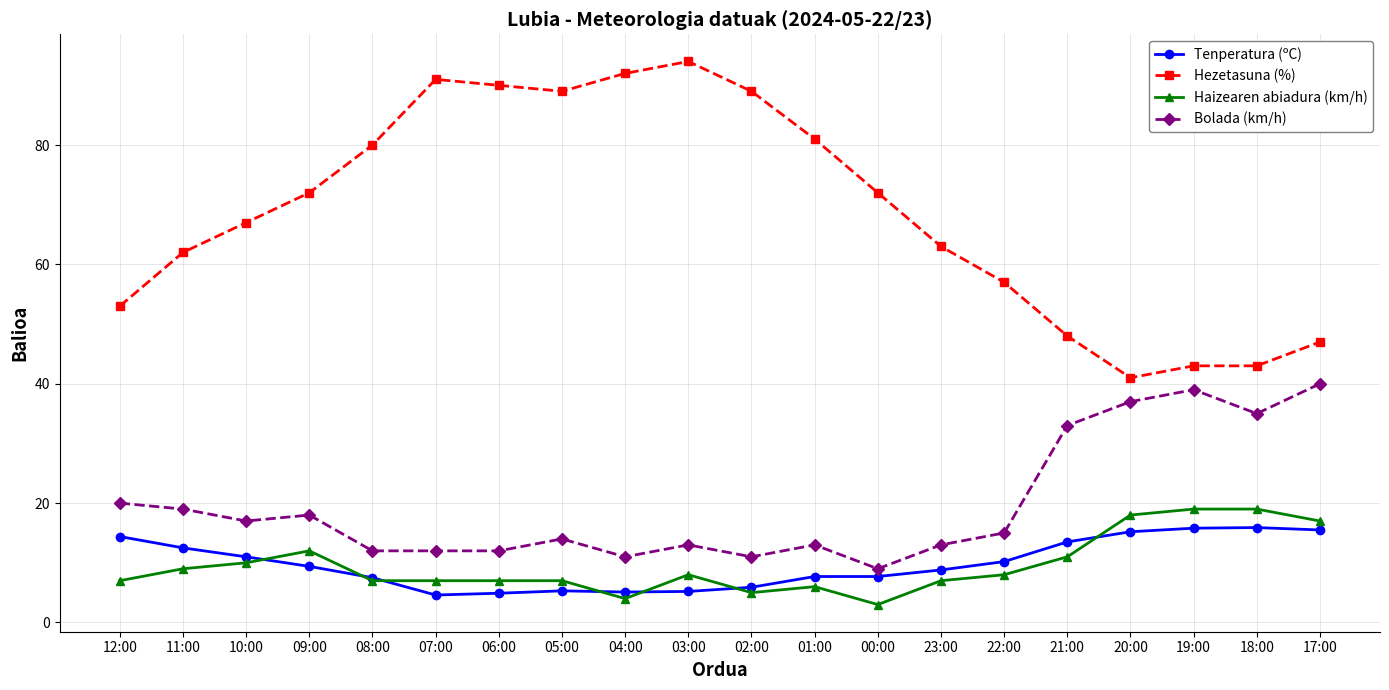

What is the total value across all series at 22:00?

90.2